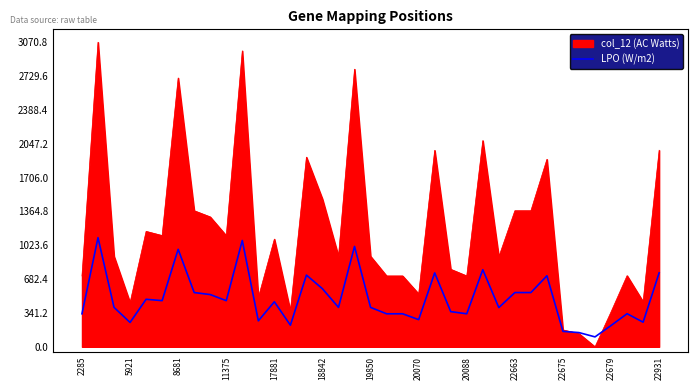

Which series has the widest spread of values?

col_12 (AC Watts)